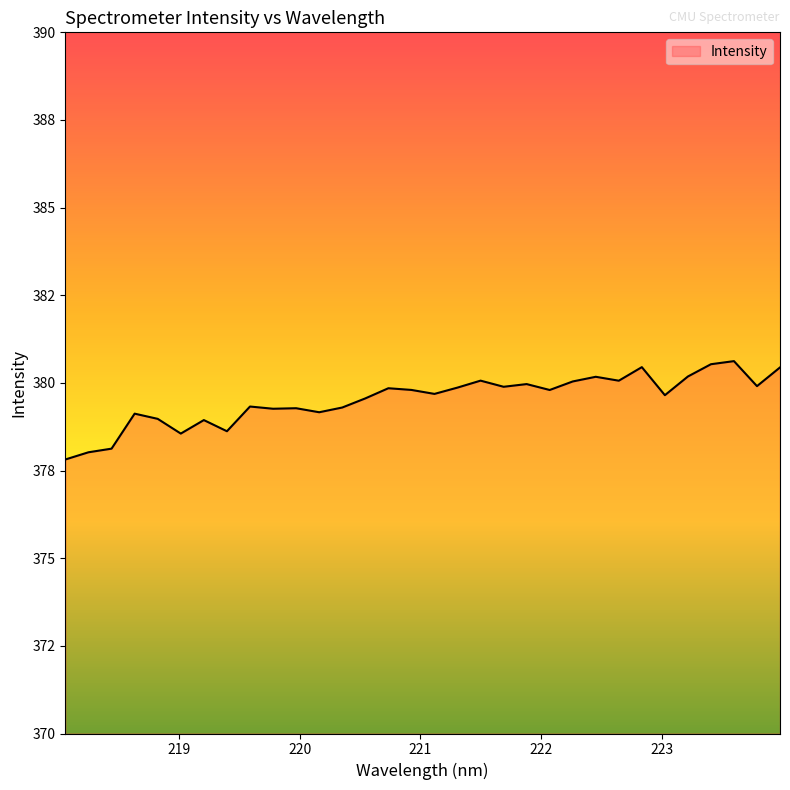

Does the chart have visible grid lines?

No